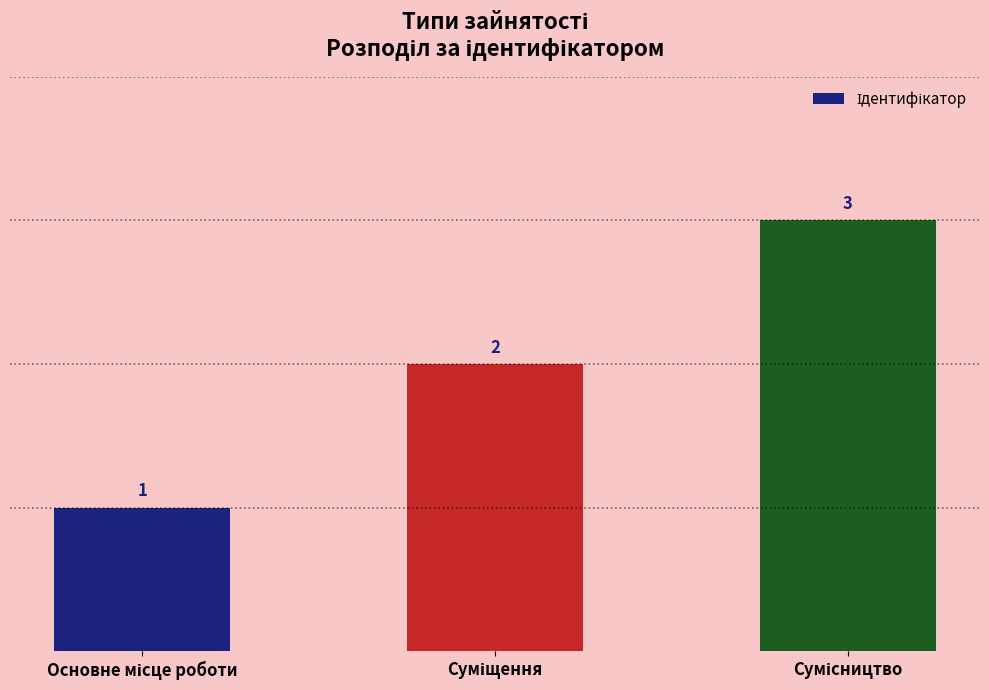

What is the sum of all values?

6